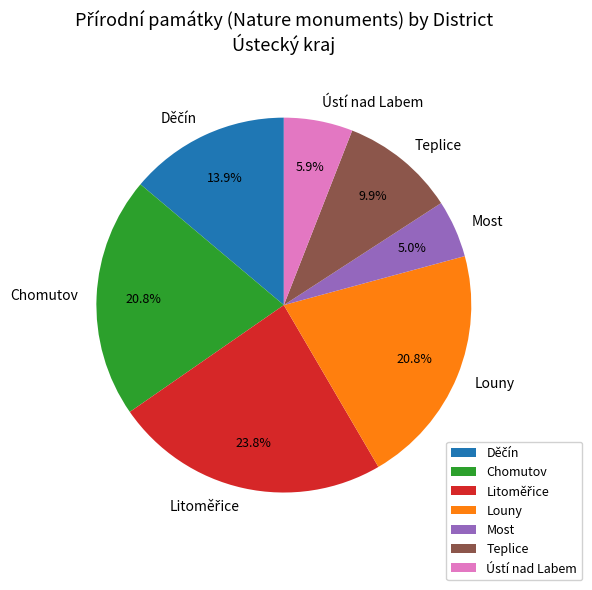

Between Chomutov and Most, which is larger?

Chomutov